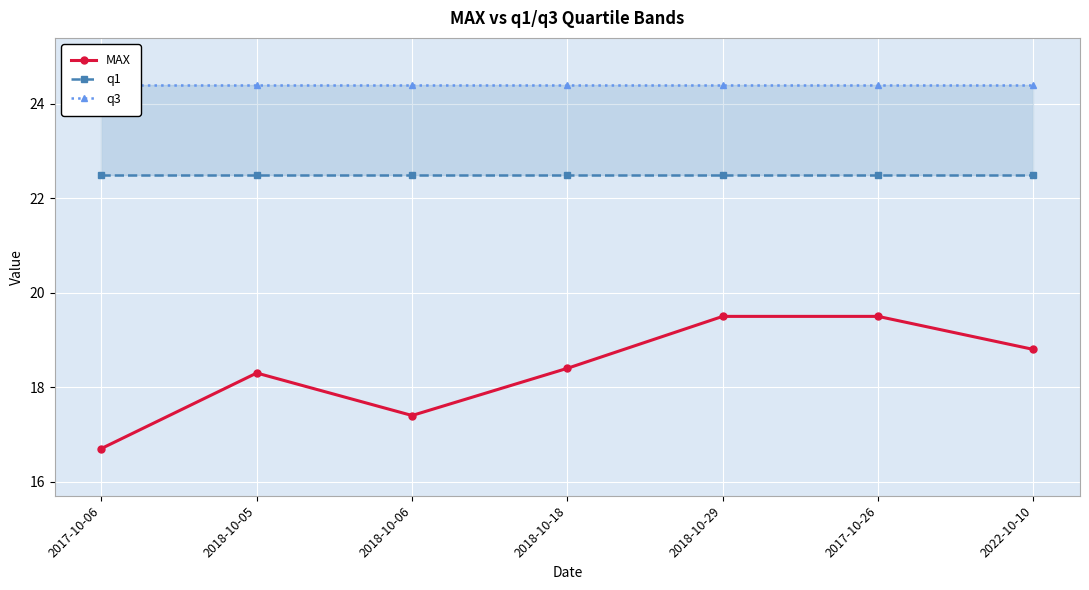

What is the label of the 2nd point from the left?

2018-10-05